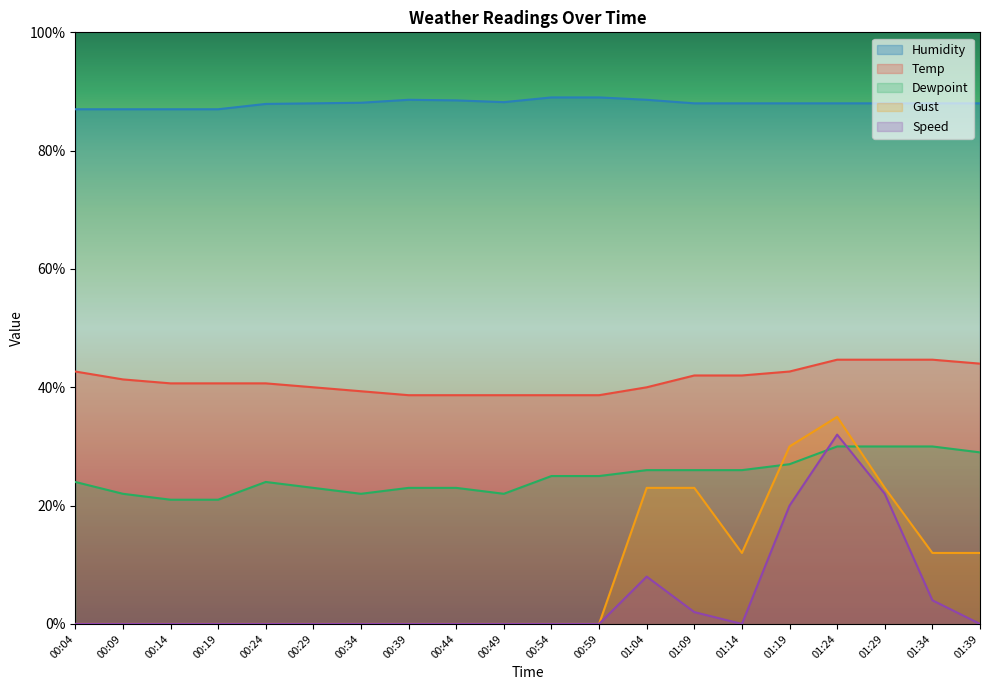

What is the spread (max minus min) of values at 00:59?

89.0